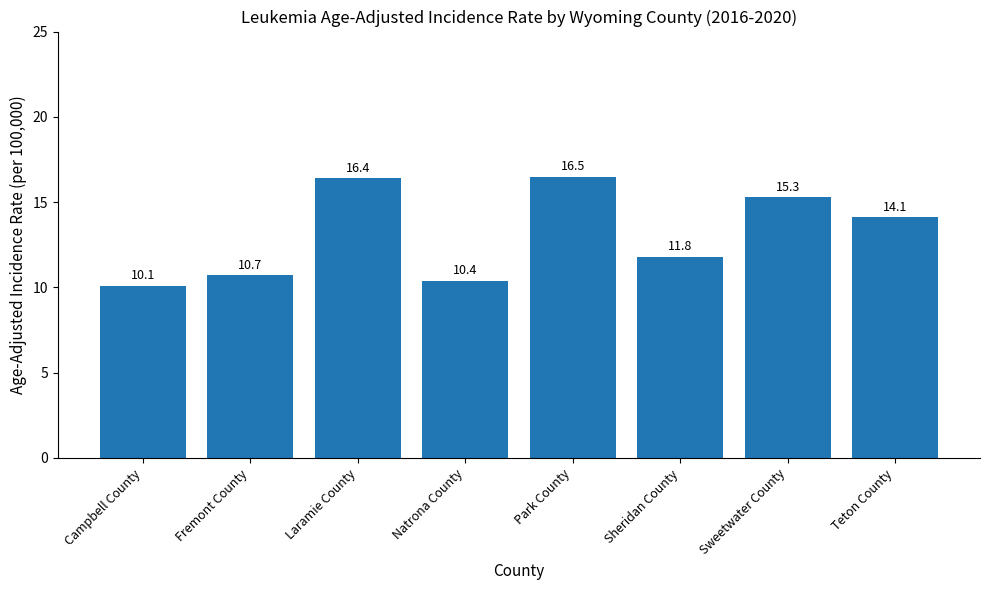

Reading right to left, what are all the values shown in this chart?

Teton County=14.1	Sweetwater County=15.3	Sheridan County=11.8	Park County=16.5	Natrona County=10.4	Laramie County=16.4	Fremont County=10.7	Campbell County=10.1